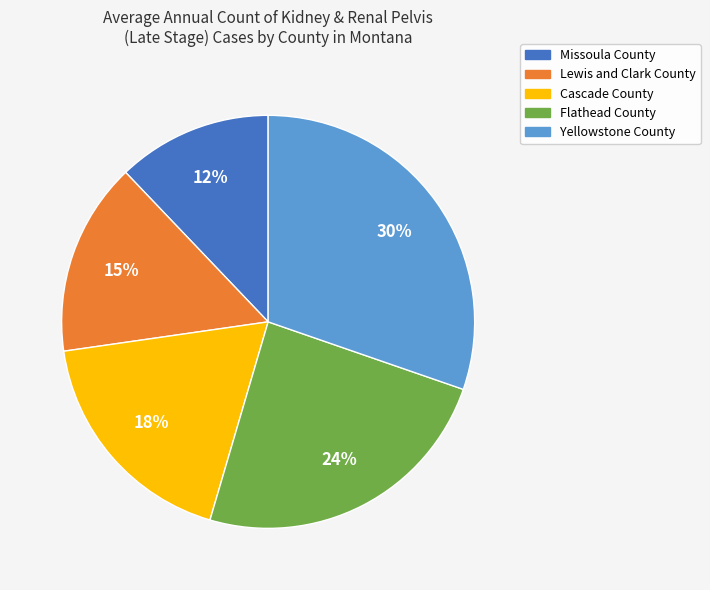

How many segments does this pie chart have?

5